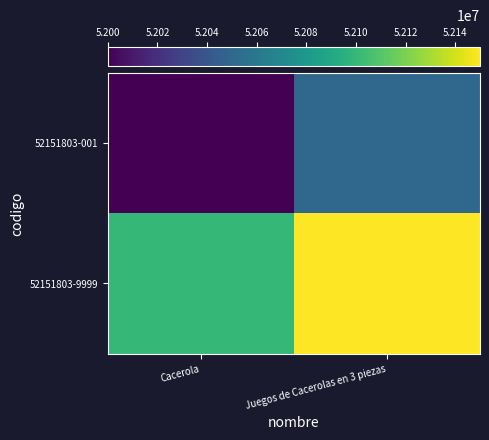

Reading left to right, what are all the values shown in this chart?

52151803-001: Cacerola=52000000	Juegos de Cacerolas en 3 piezas=52050000
52151803-9999: Cacerola=52100000	Juegos de Cacerolas en 3 piezas=52150000